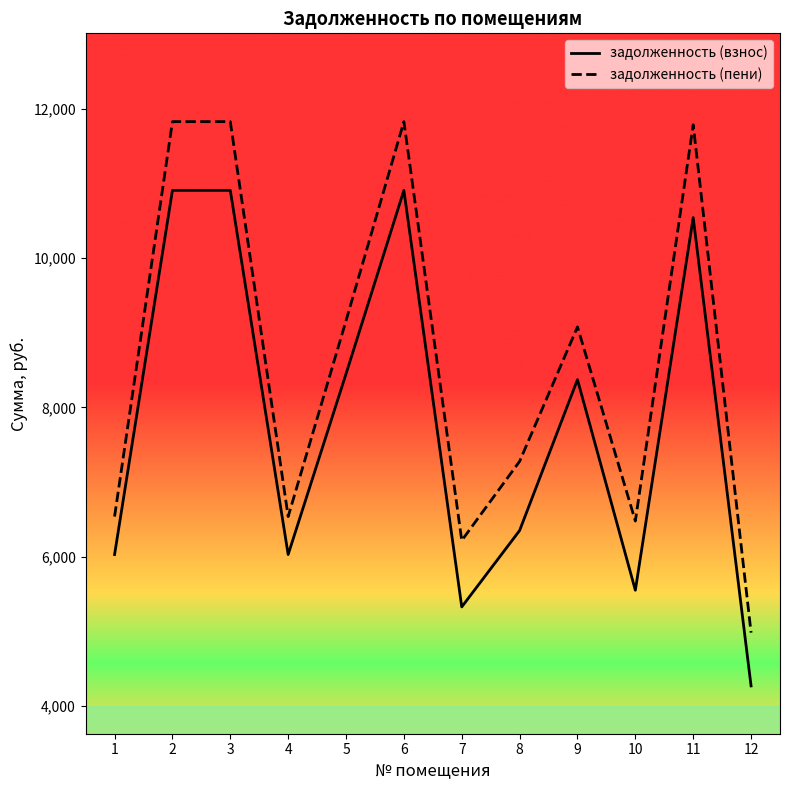

At how many categories does at least one series exceed 6676?

7